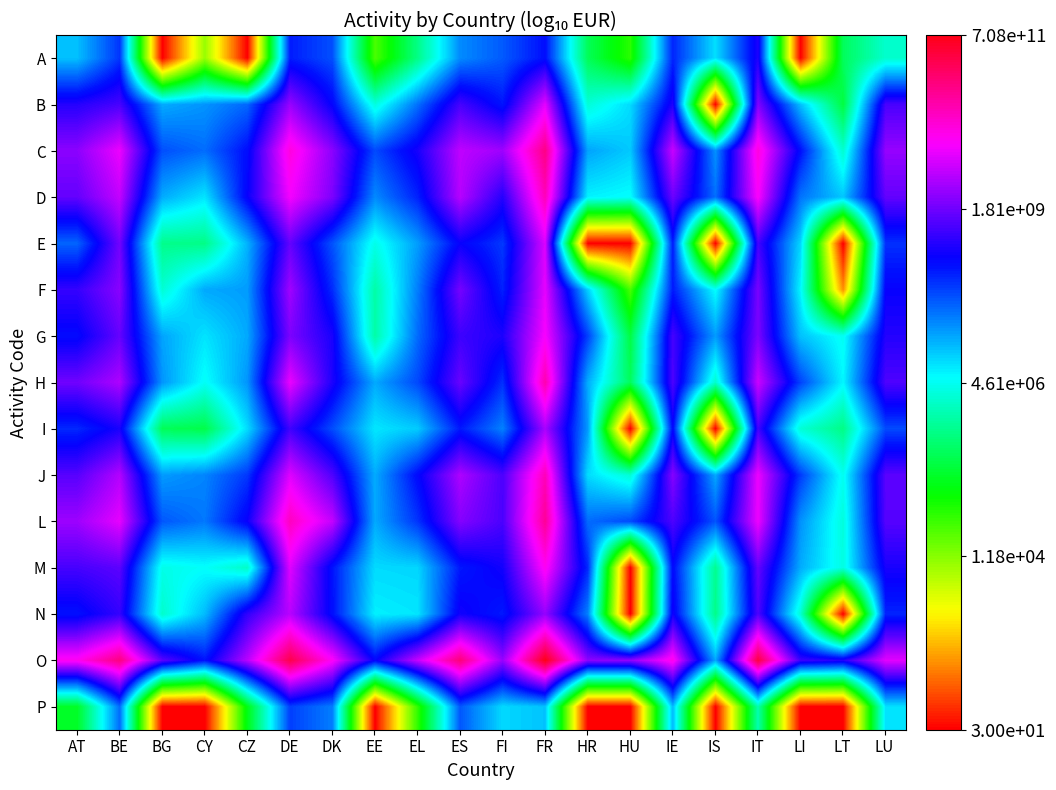

List the series in order of their peak value, lowest first.

P, A, I, N, E, B, F, G, M, D, J, H, L, C, O